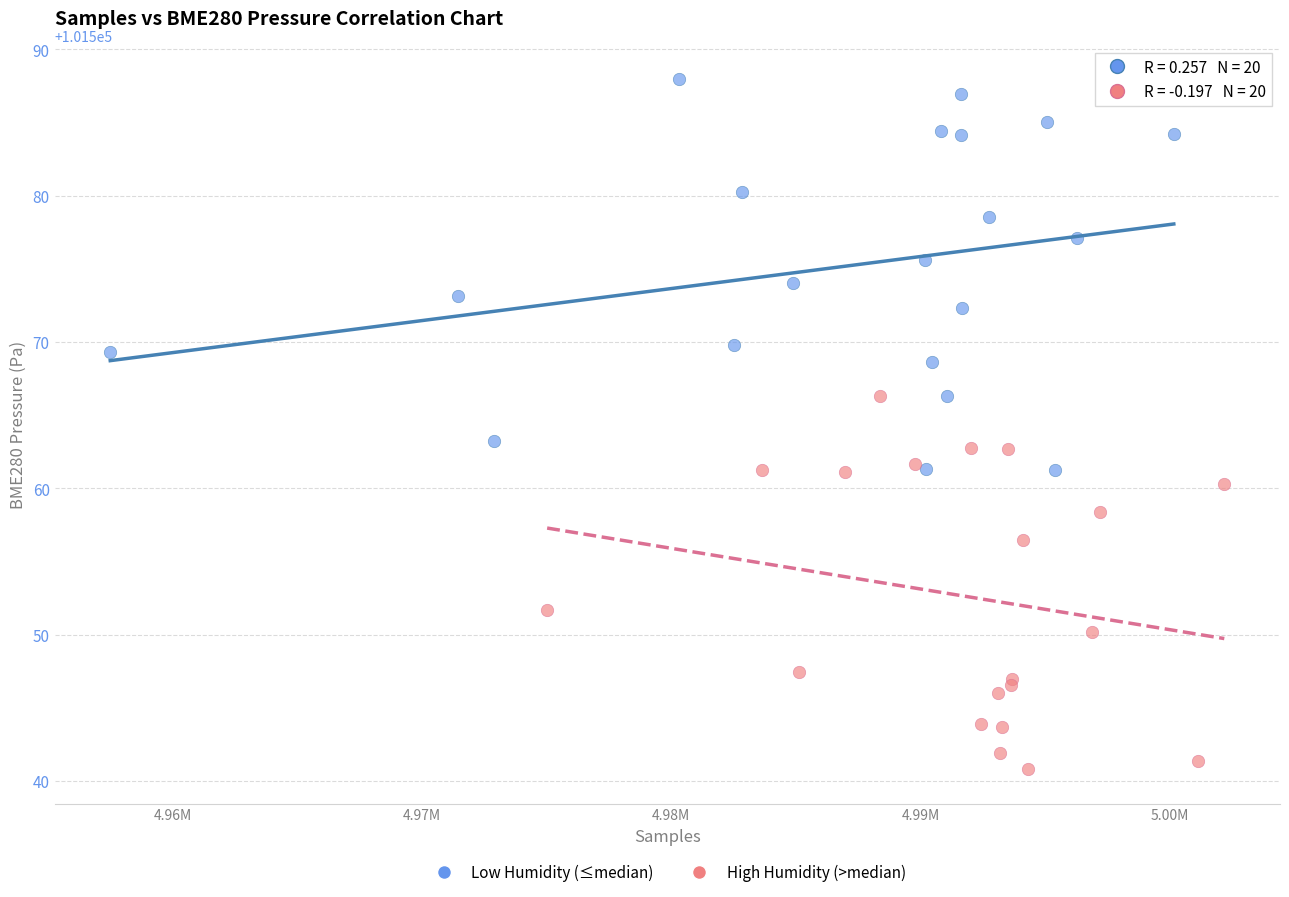

Which series has the widest spread of Y values?

Low Humidity (≤median)